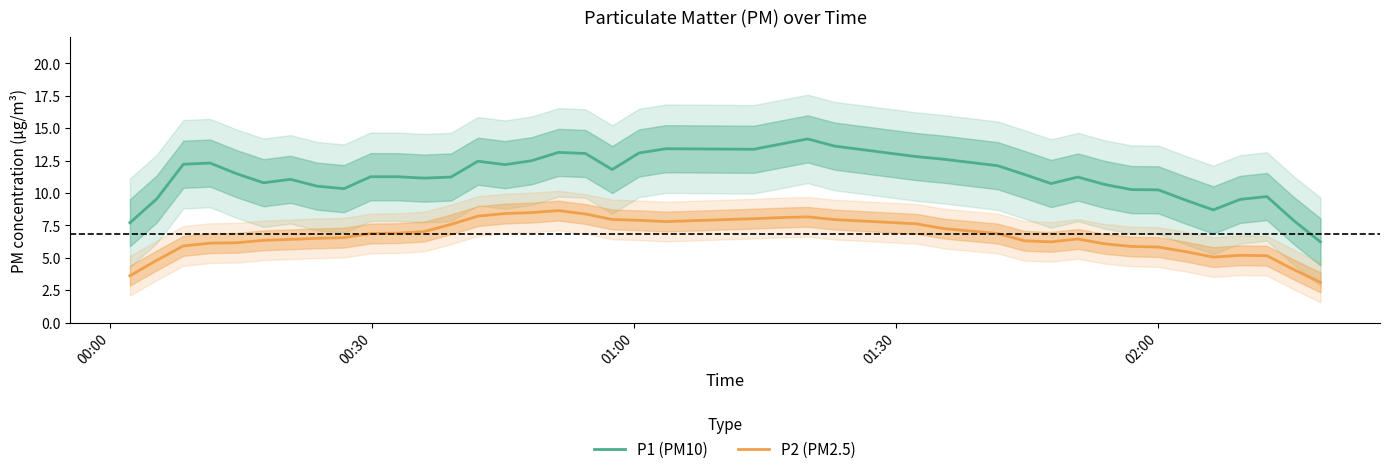

How many data points in P2 (PM2.5) are less than 6?

11